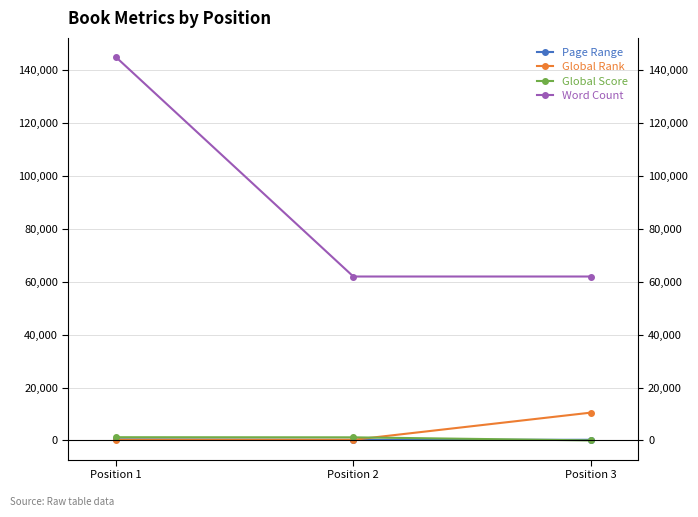

What is the average value of the Page Range series?

302